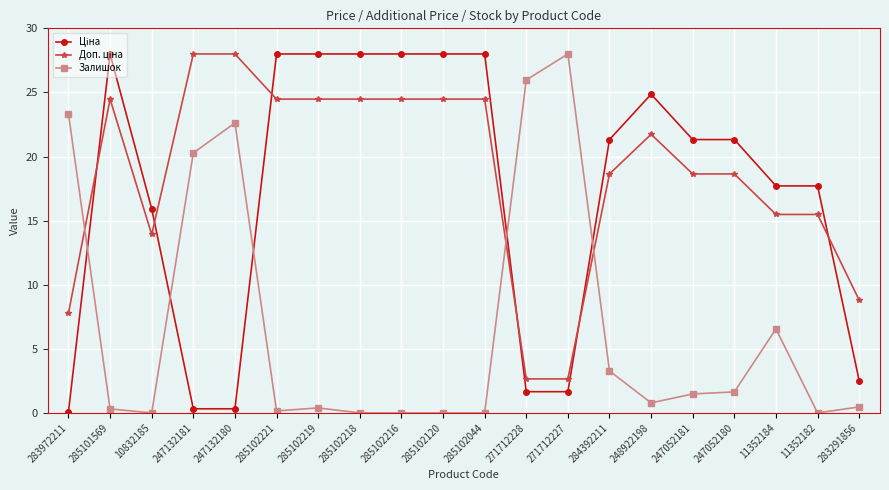

Which category has the highest value in the Залишок series?

271712227